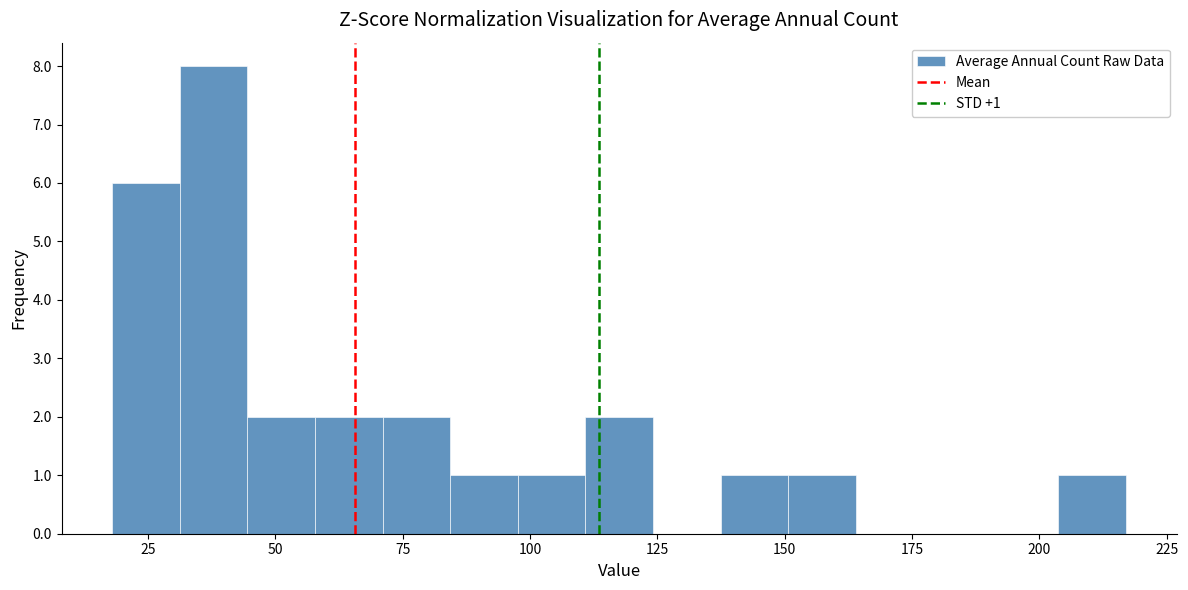

Read against the x-axis, roughly where is the centre of the tallest bar?

40